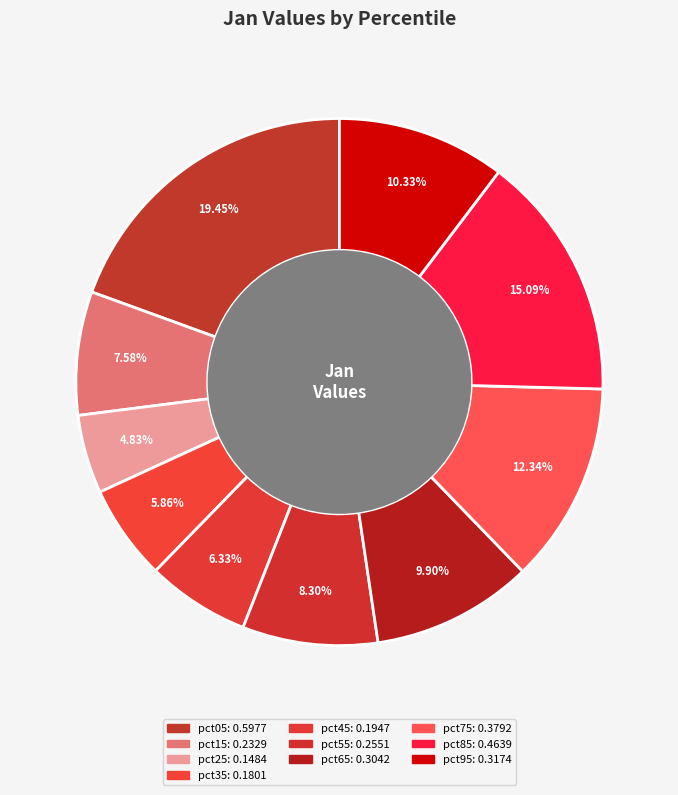

To the nearest percent, what portion does pct65 represent?

10%